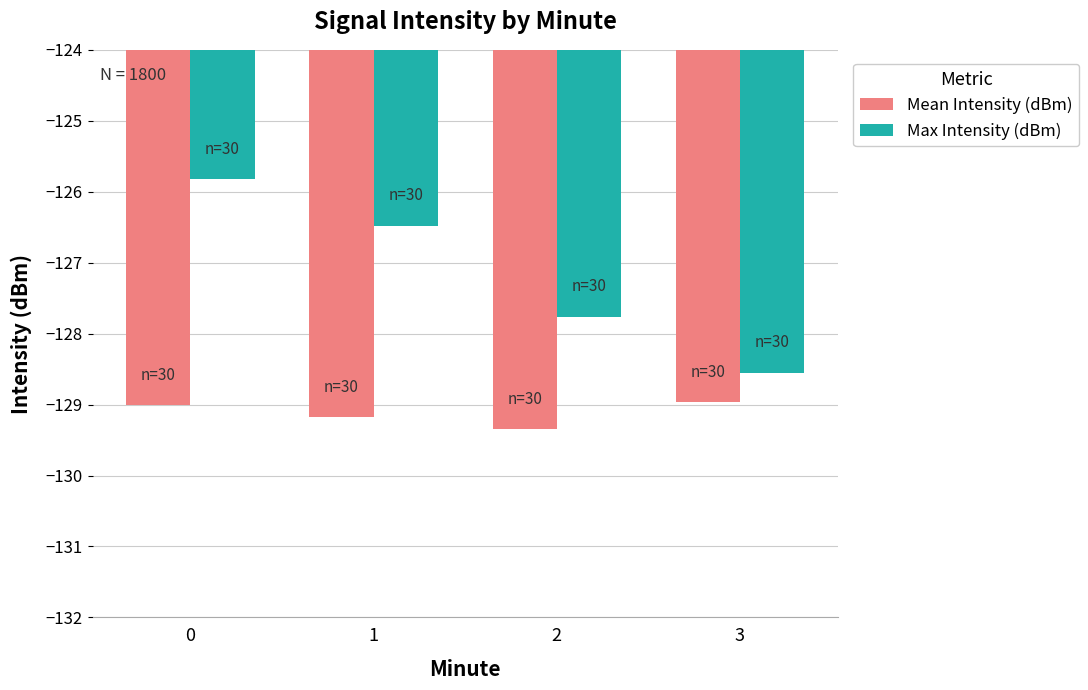

The value of Max Intensity (dBm) at 2 is -127.8. True or false?

True